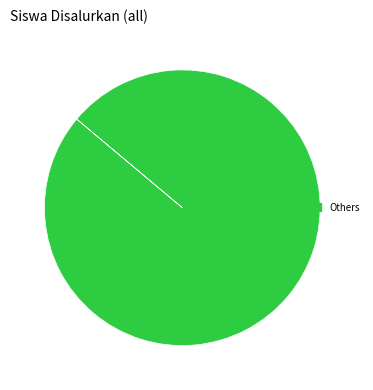

How many slices are in this pie chart?

1